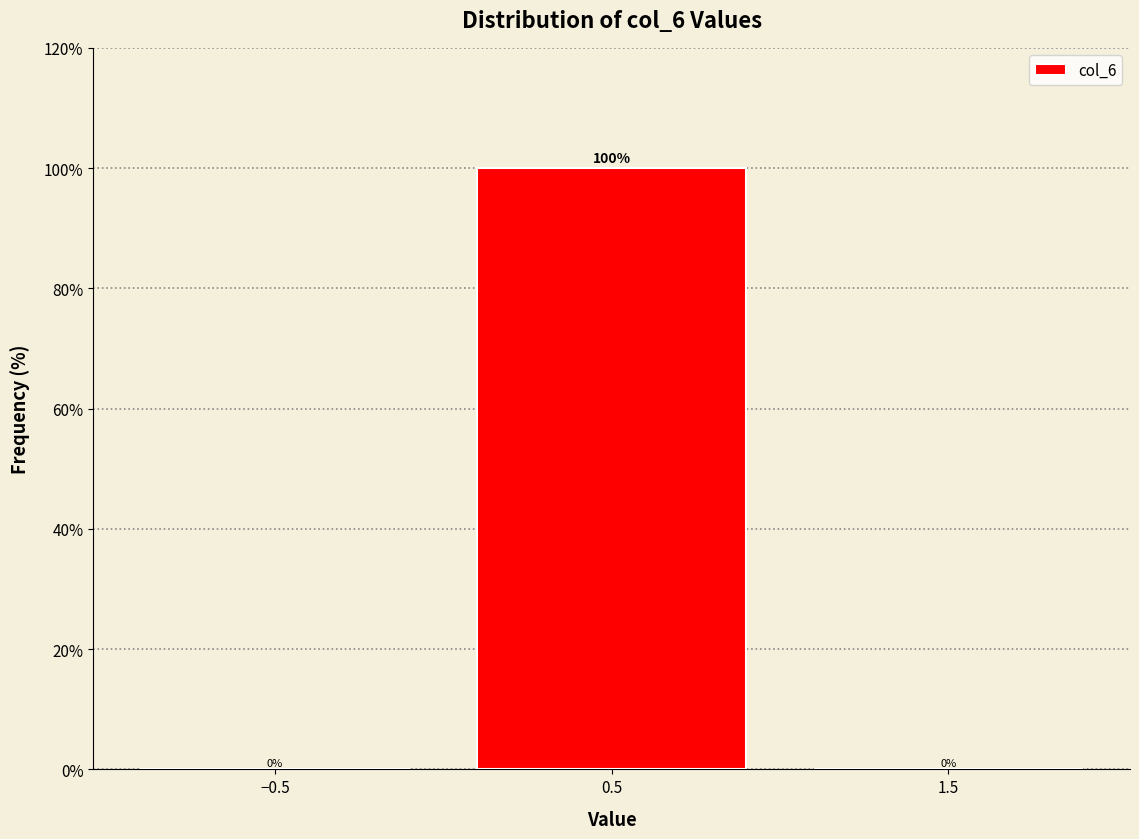

What is the height of the bar covering 0 to 1 on the x-axis?

100